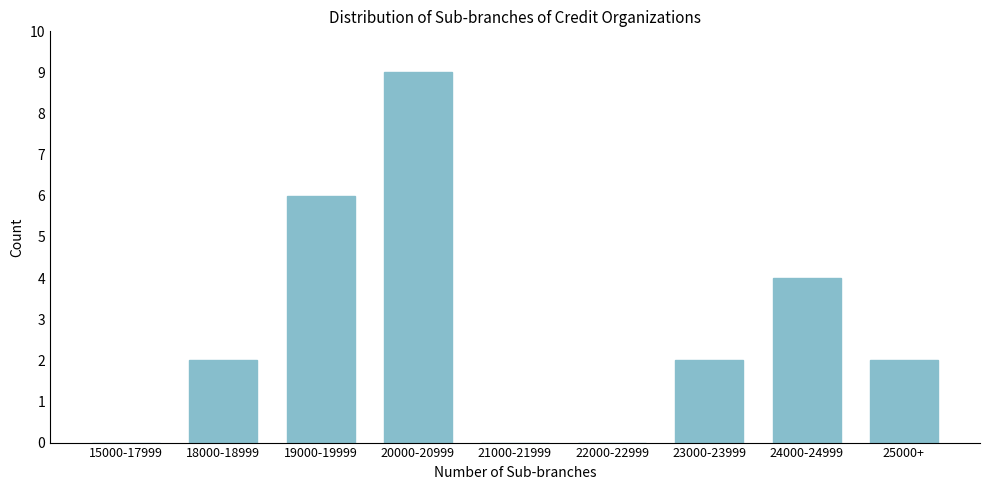

Reading left to right, list all the values displayed in this chart.

15000-17999=0	18000-18999=2	19000-19999=6	20000-20999=9	21000-21999=0	22000-22999=0	23000-23999=2	24000-24999=4	25000+=2